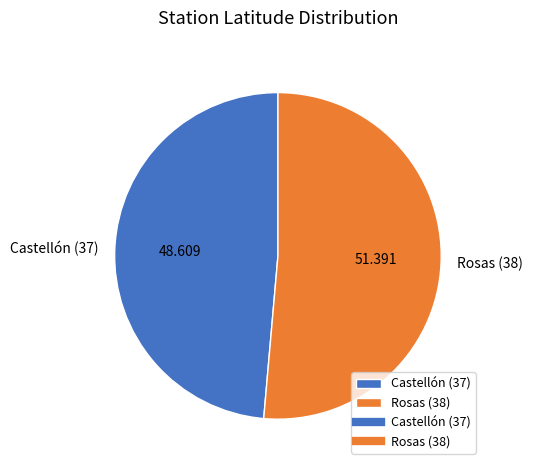

Rank the categories by value from lowest to highest.

Castellón (37), Rosas (38)